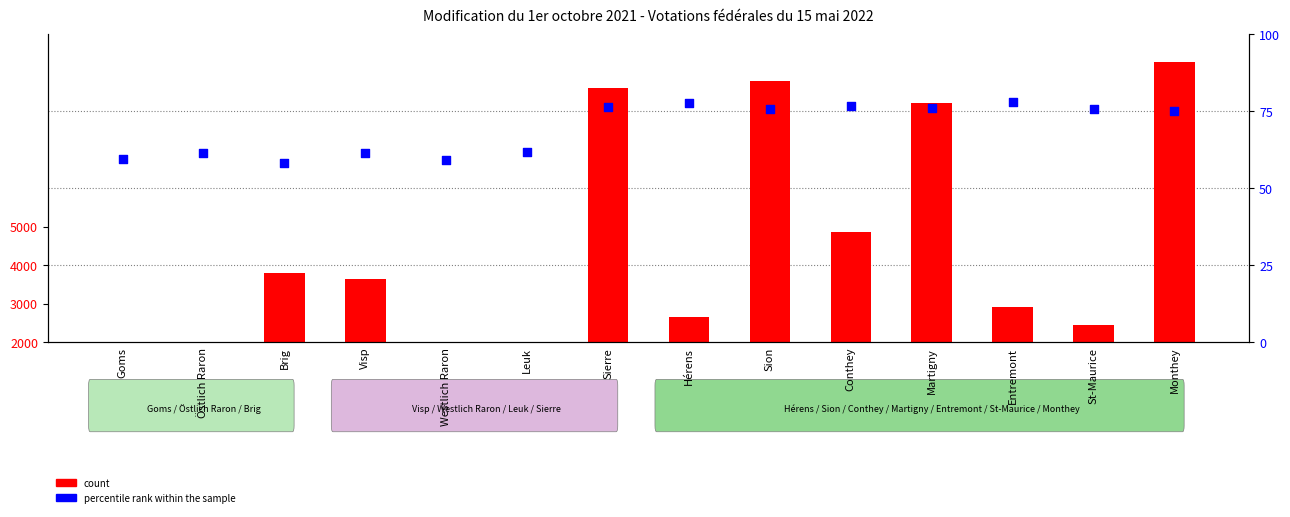

What are all the series names shown in the legend?

count, percentile rank within the sample